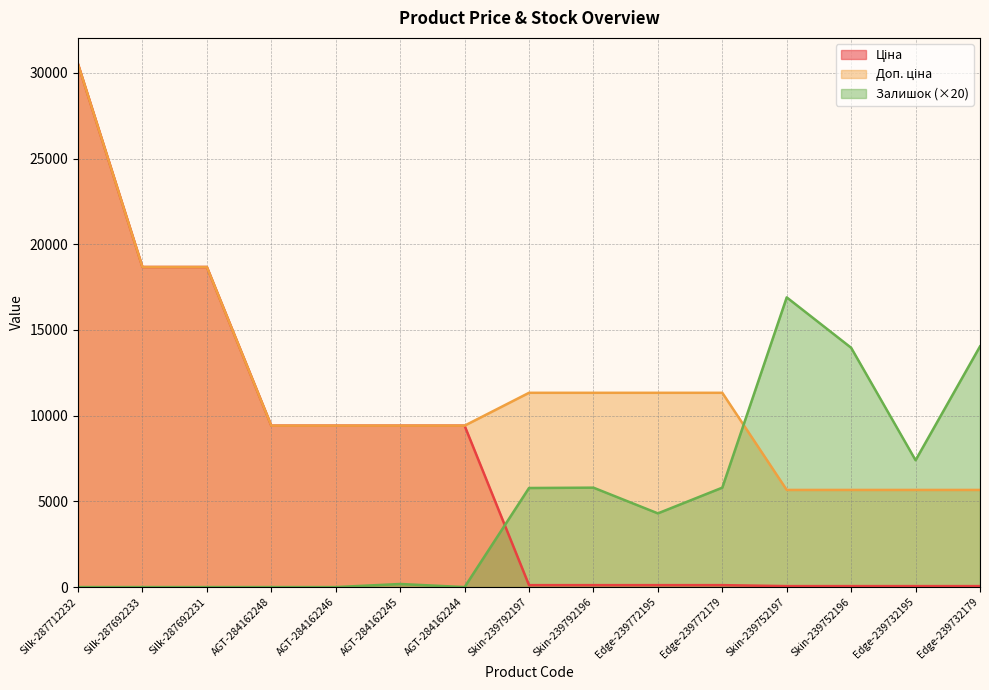

At which category is the sum across all series the highest?

Silk-287712232